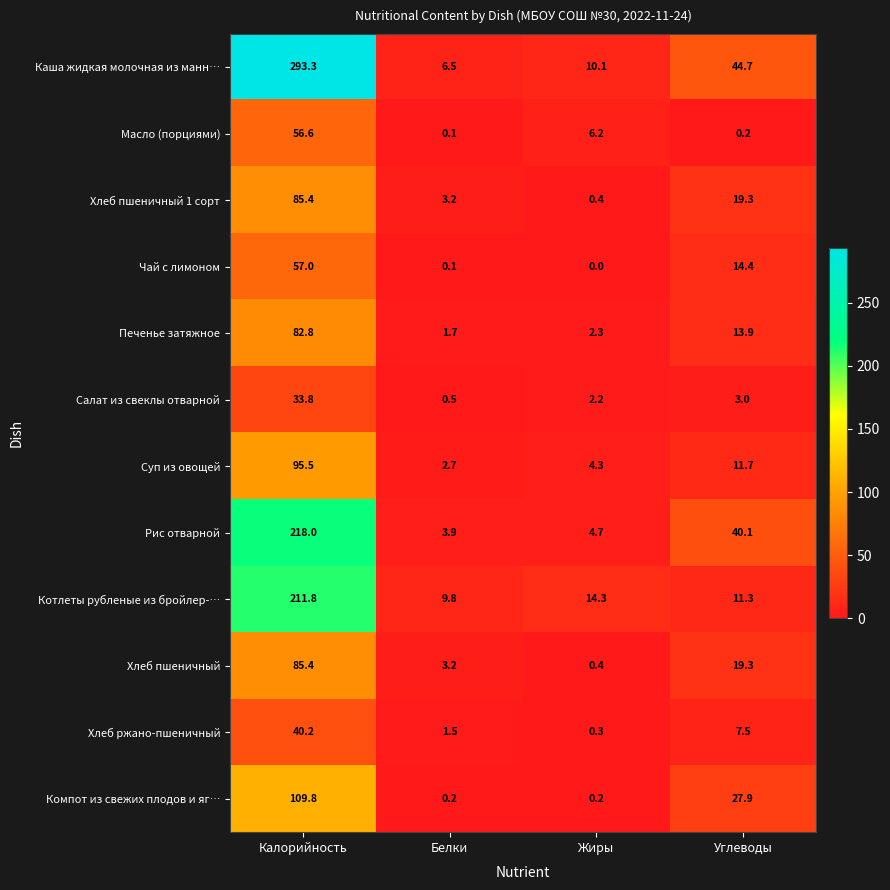

True or false: Салат из свеклы отварной has a value of 33.8 at Калорийность.

True